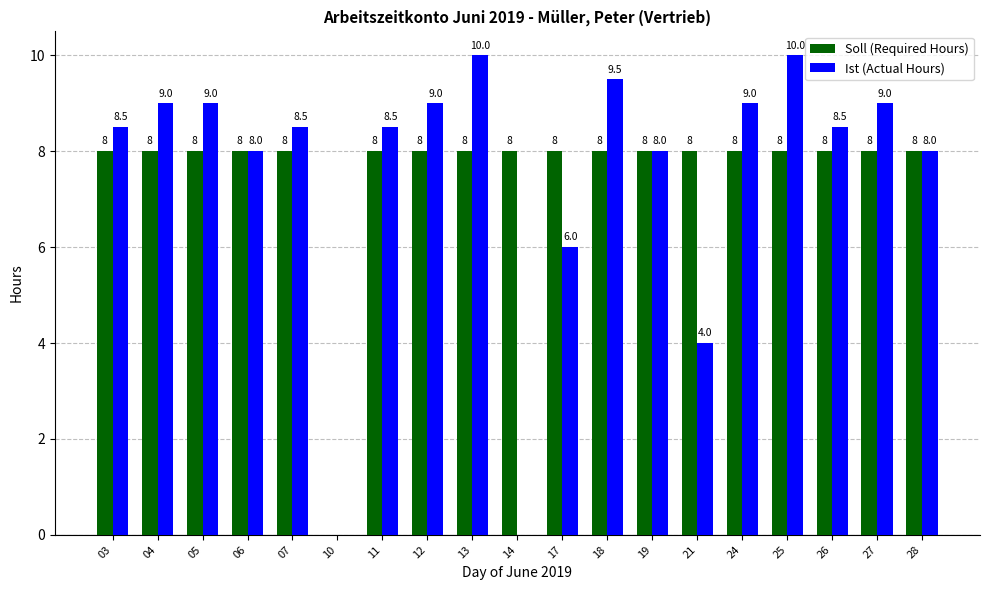

Are the bars grouped side by side (vs. stacked)?

Yes